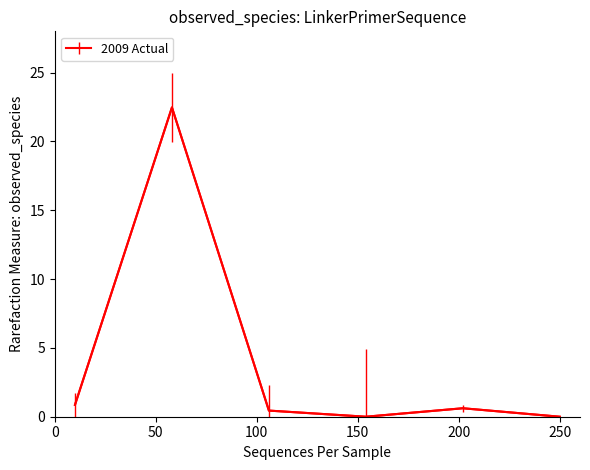

How many interior local valleys (lower than both neighbors) does the data have?

1